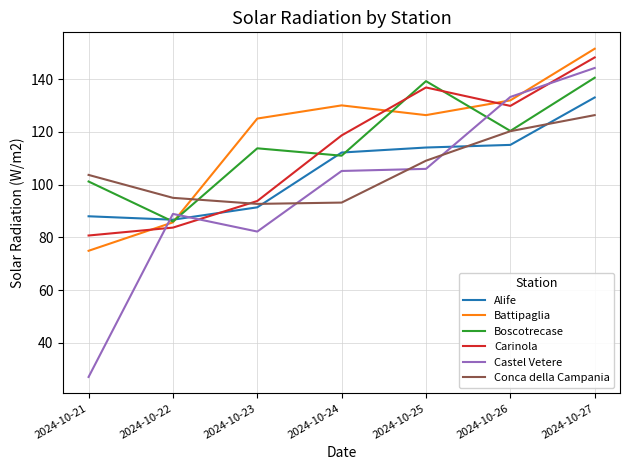

Where do Alife and Castel Vetere first cross each other?

2024-10-21 and 2024-10-22